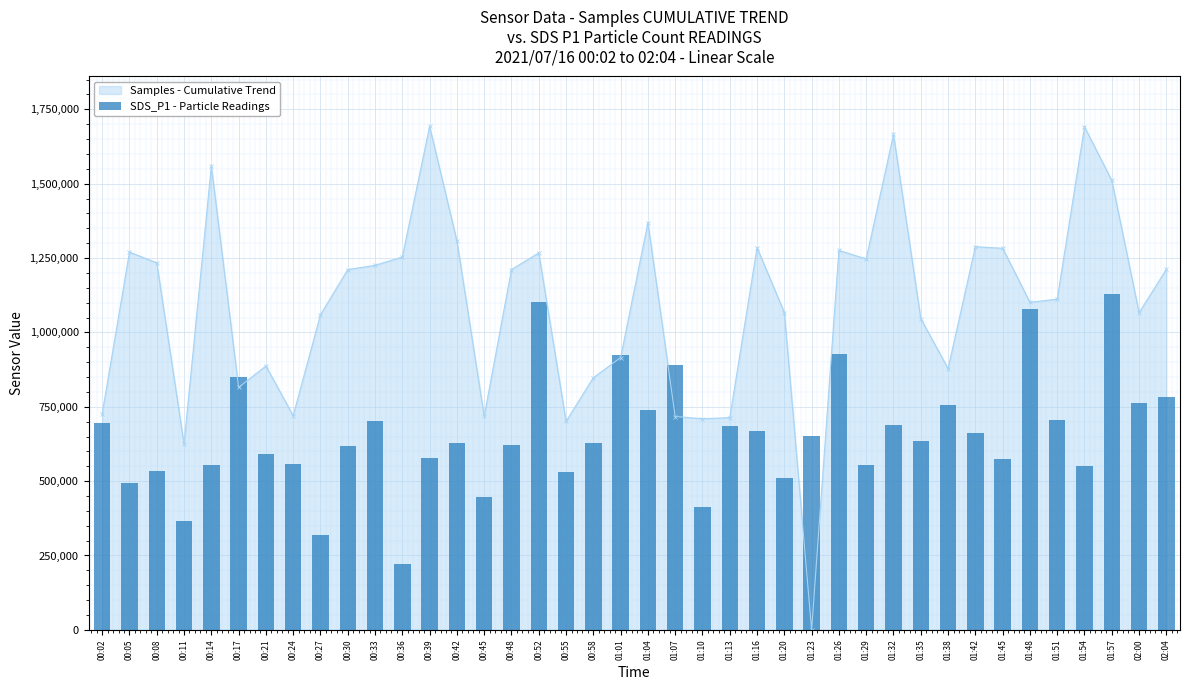

The value of Samples - Cumulative Trend at 01:04 is 1368948.9. True or false?

True